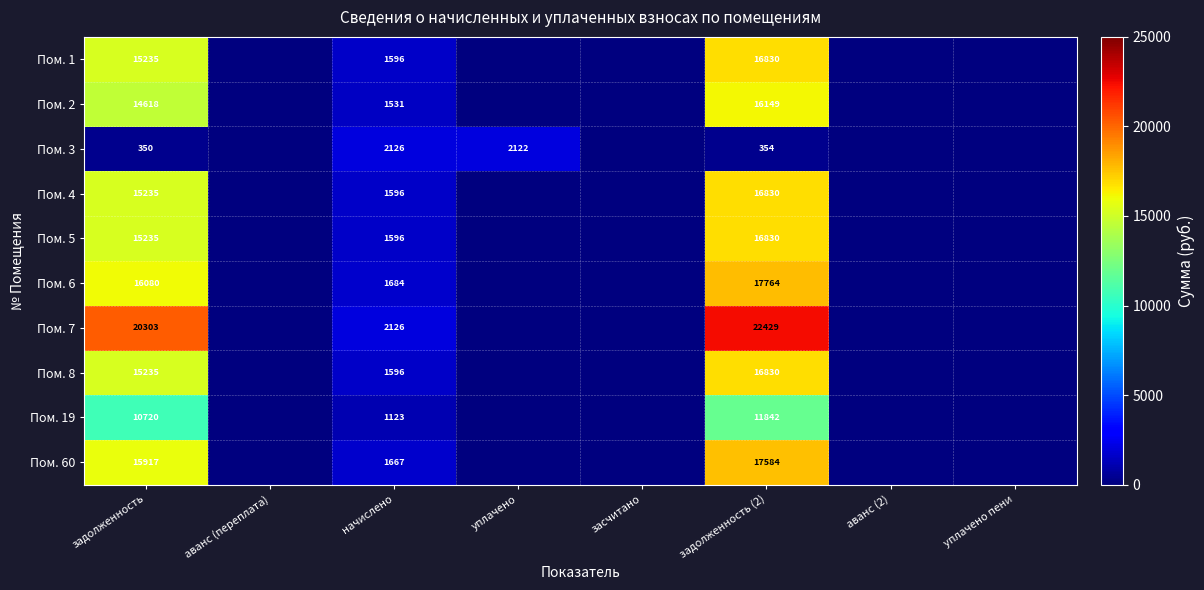

The value of Пом. 7 at начислено is 3381.8. True or false?

False